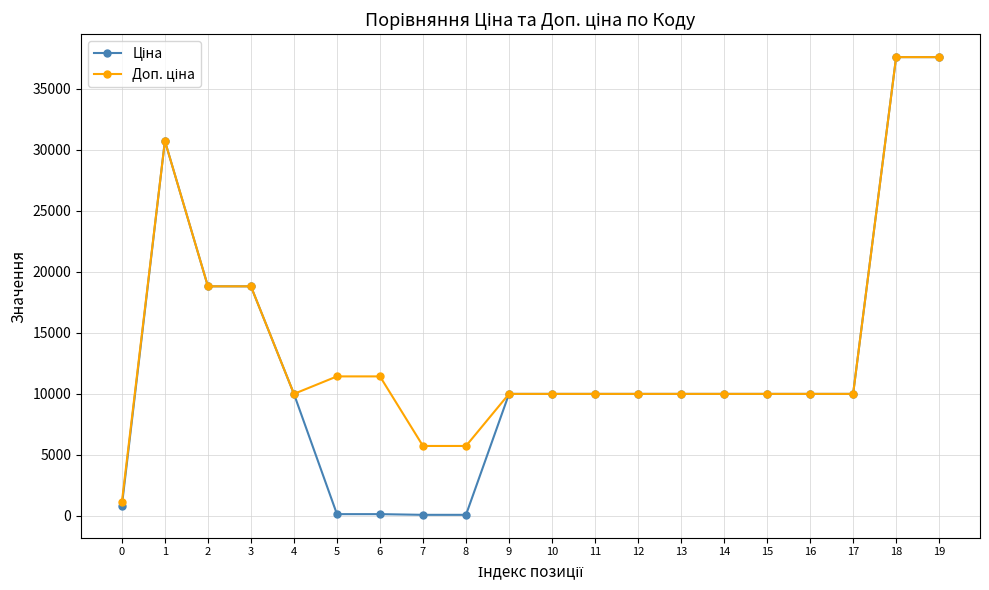

What is the total value across all series at 9?

19950.0